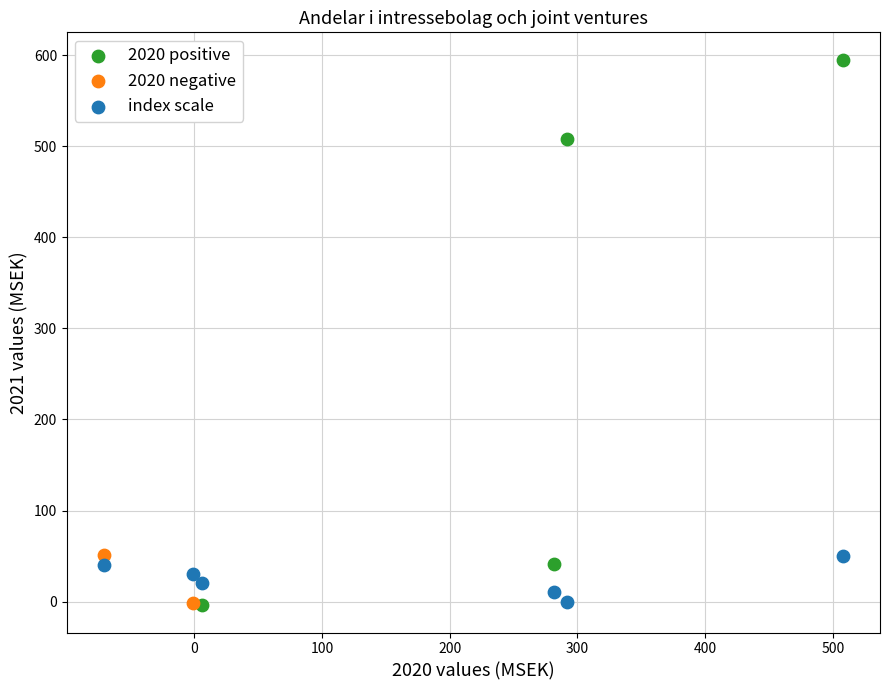

What are all the series names shown in the legend?

2020 positive, 2020 negative, index scale